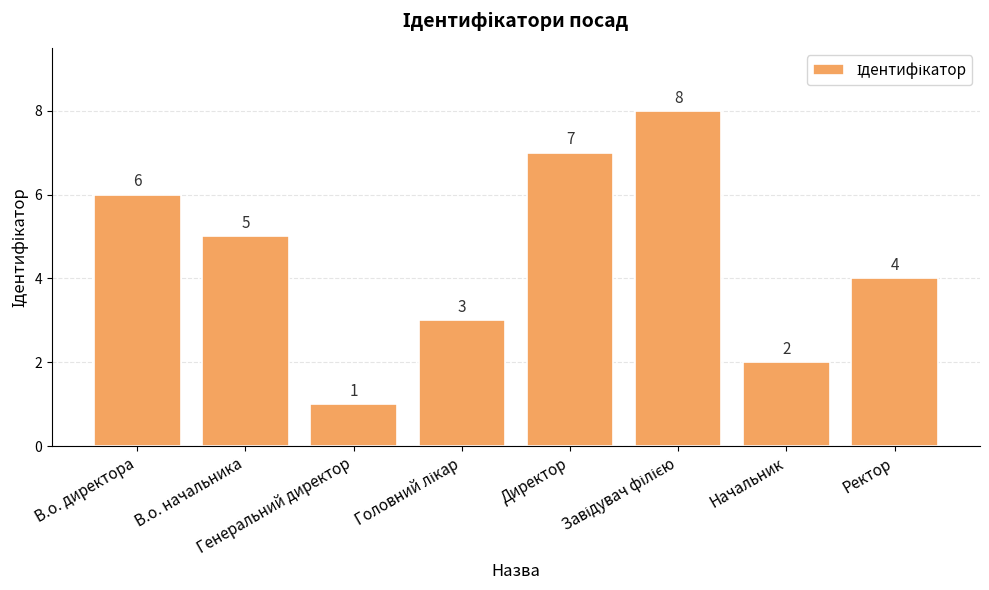

What is the value of the 4th bar from the left?

3